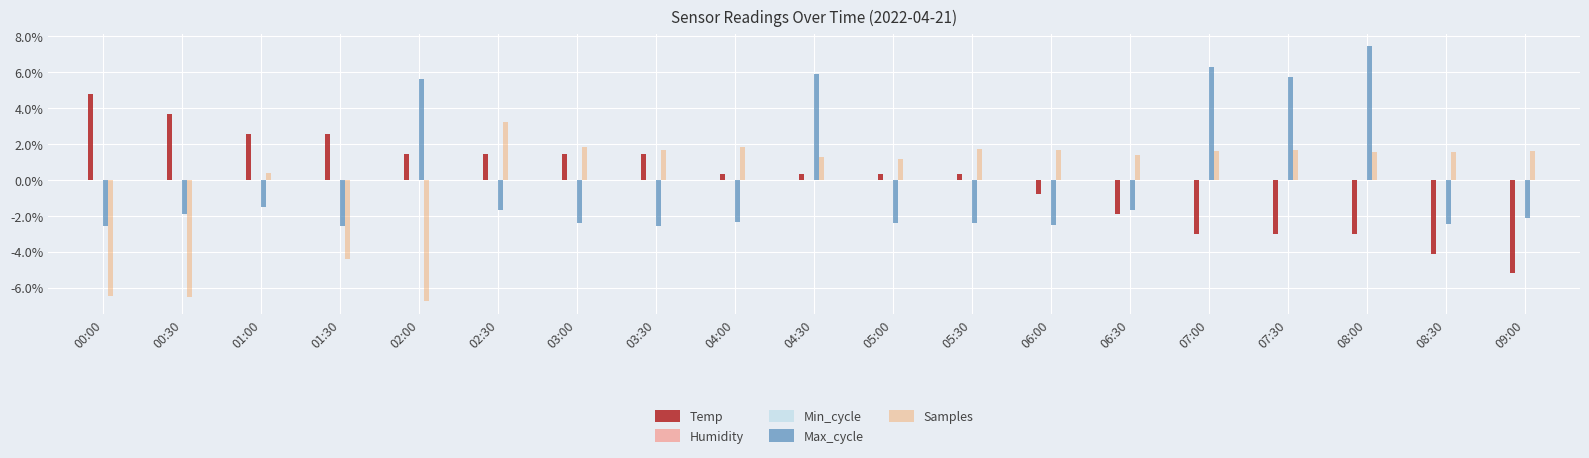

Count the number of categories in the chart.

19